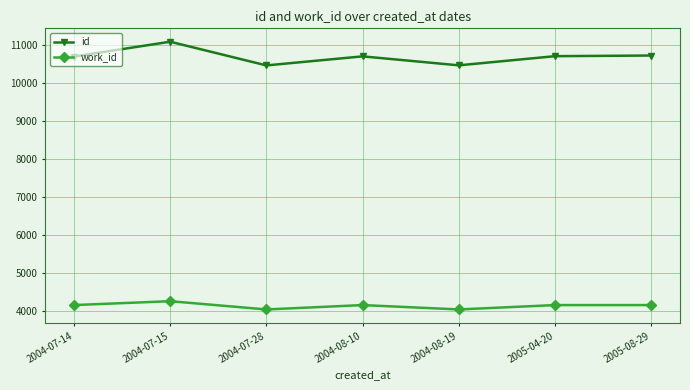

At which category is the sum across all series the highest?

2004-07-15